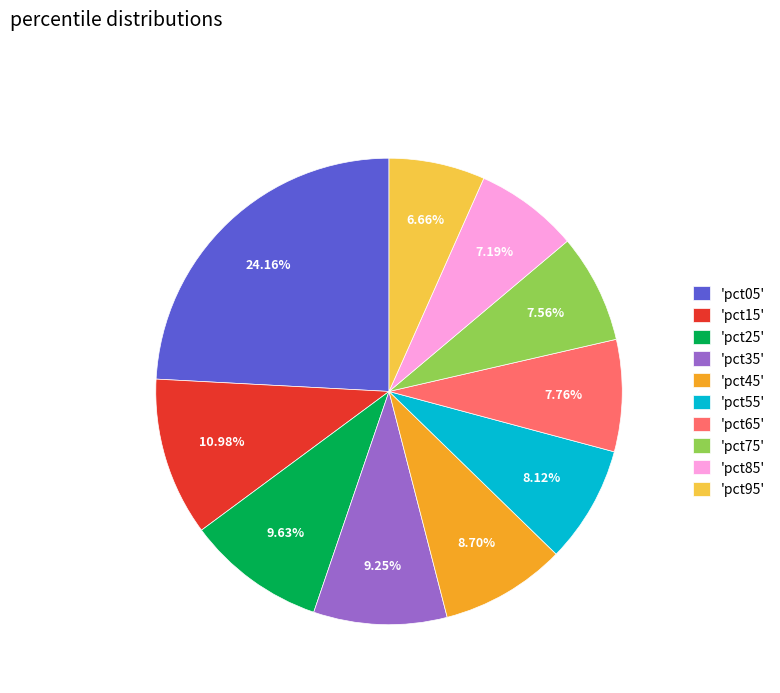

Is there a majority slice in this chart?

No